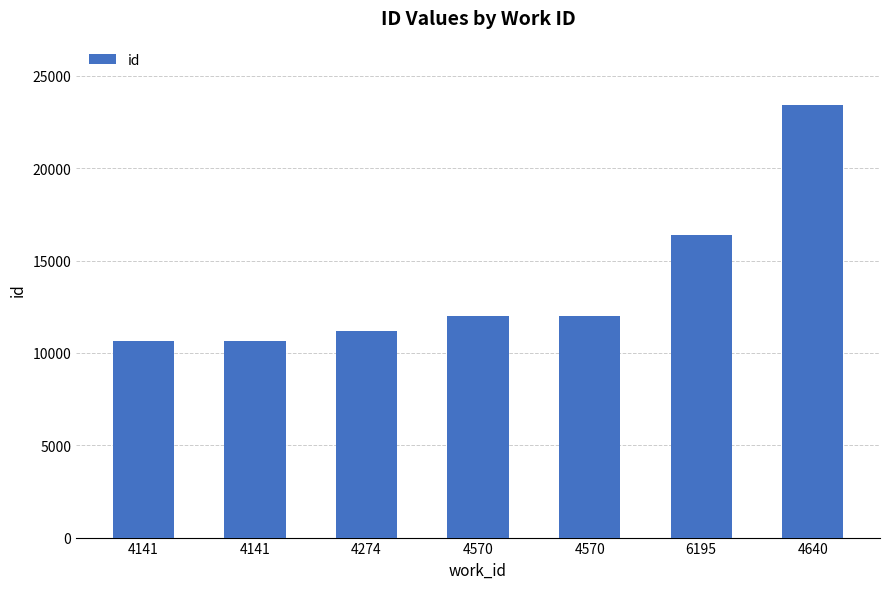

Rank the categories by value from lowest to highest.

4141, 4141, 4274, 4570, 4570, 6195, 4640